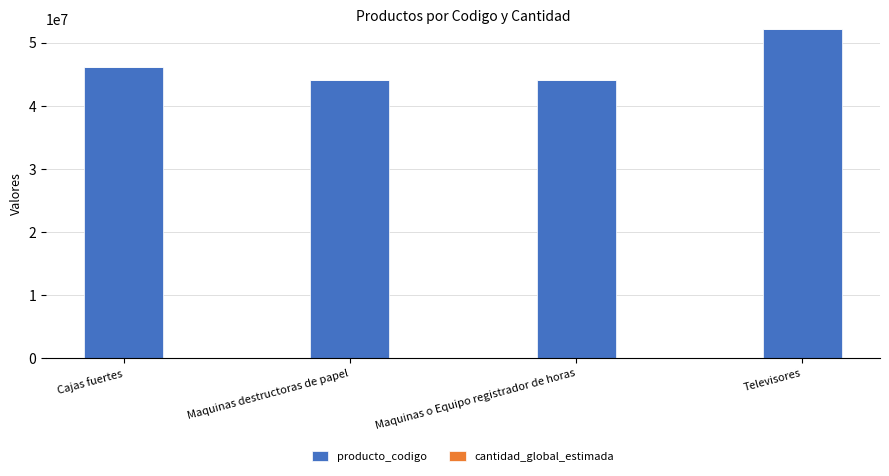

What is the sum of all producto_codigo values?

186537815